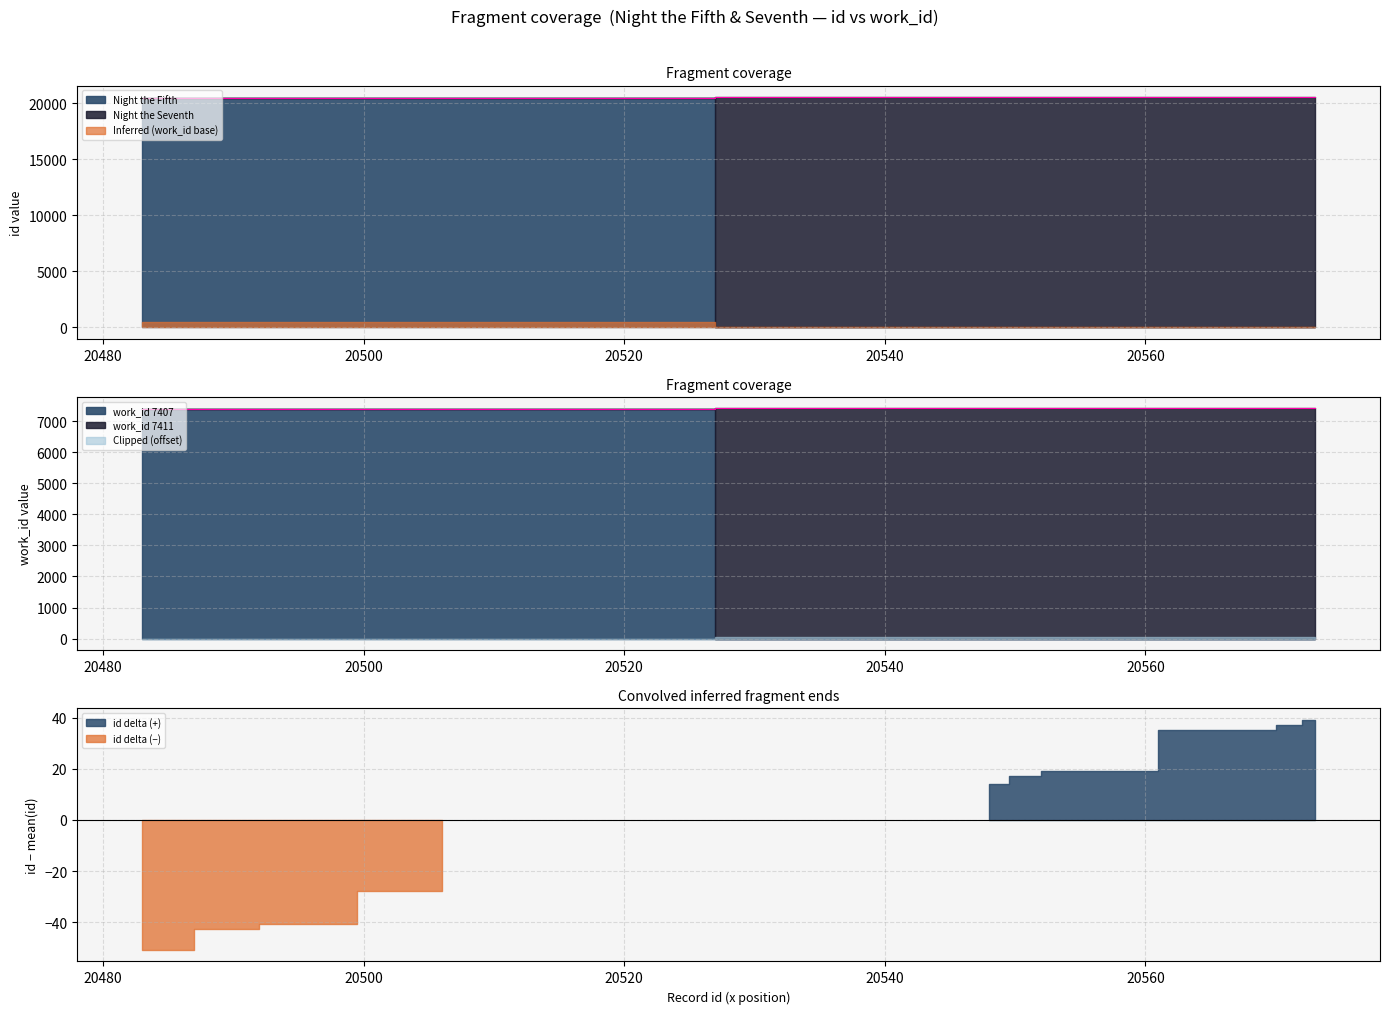

What is the difference between the second highest and second lowest values?

4